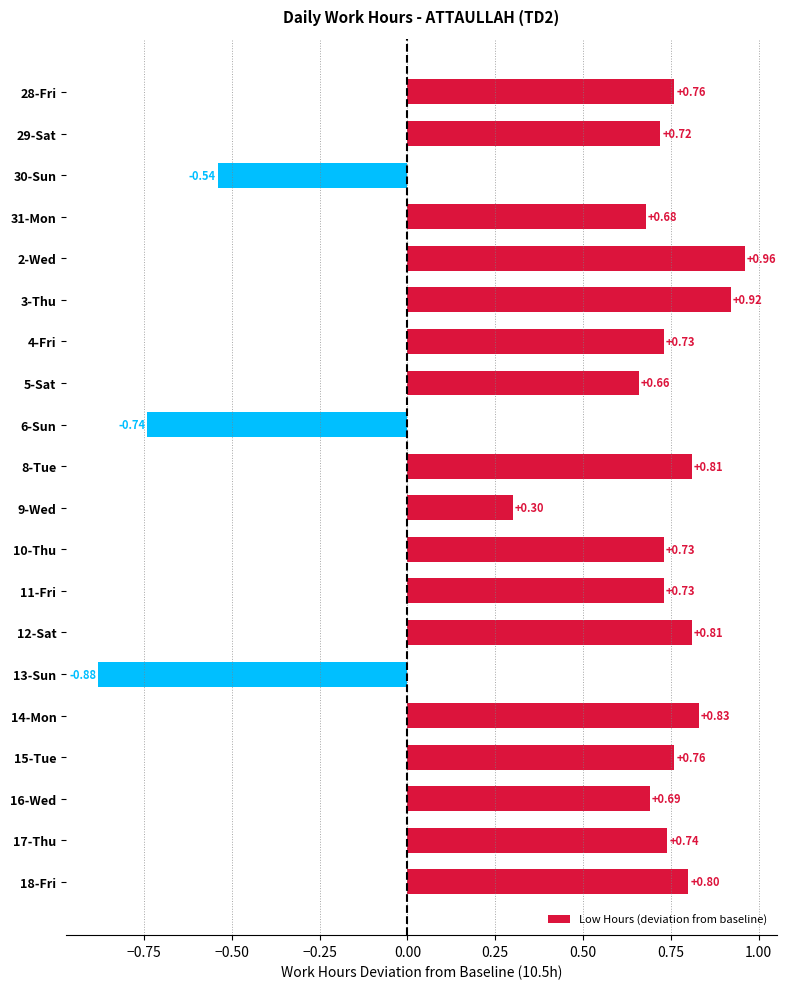

What is the sum of all values?

10.5